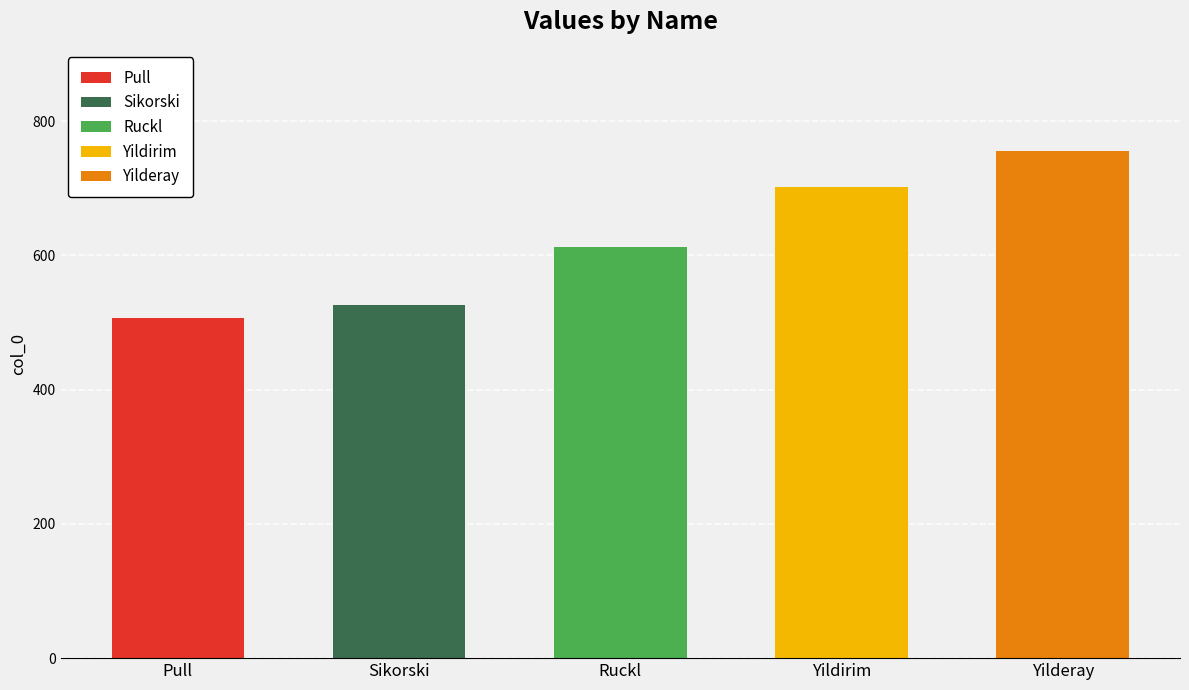

At which label does the data first exceed 613?

Yildirim